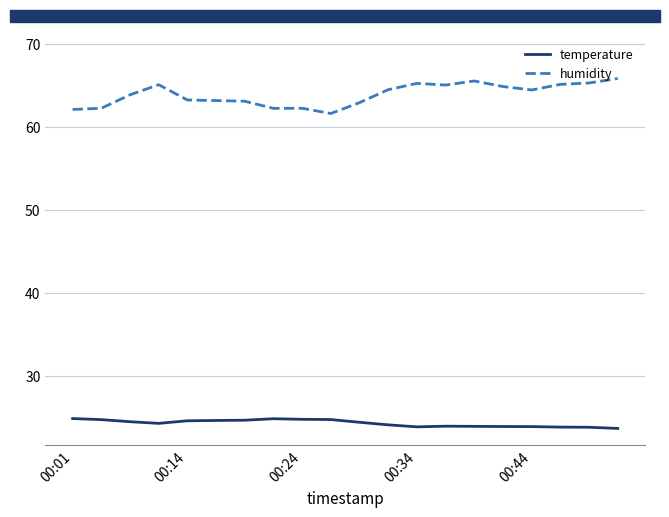

Which series has the largest total across all categories?

humidity